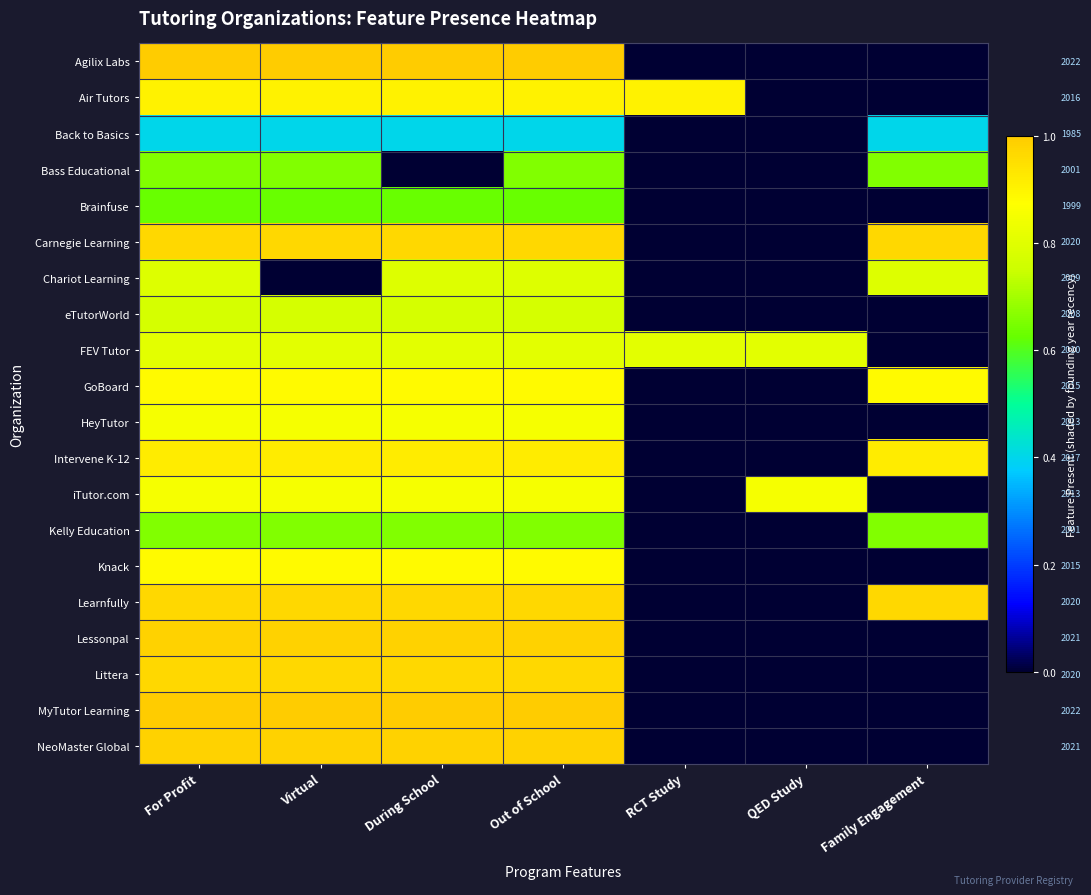

Between Virtual and Family Engagement, which is larger?

Virtual